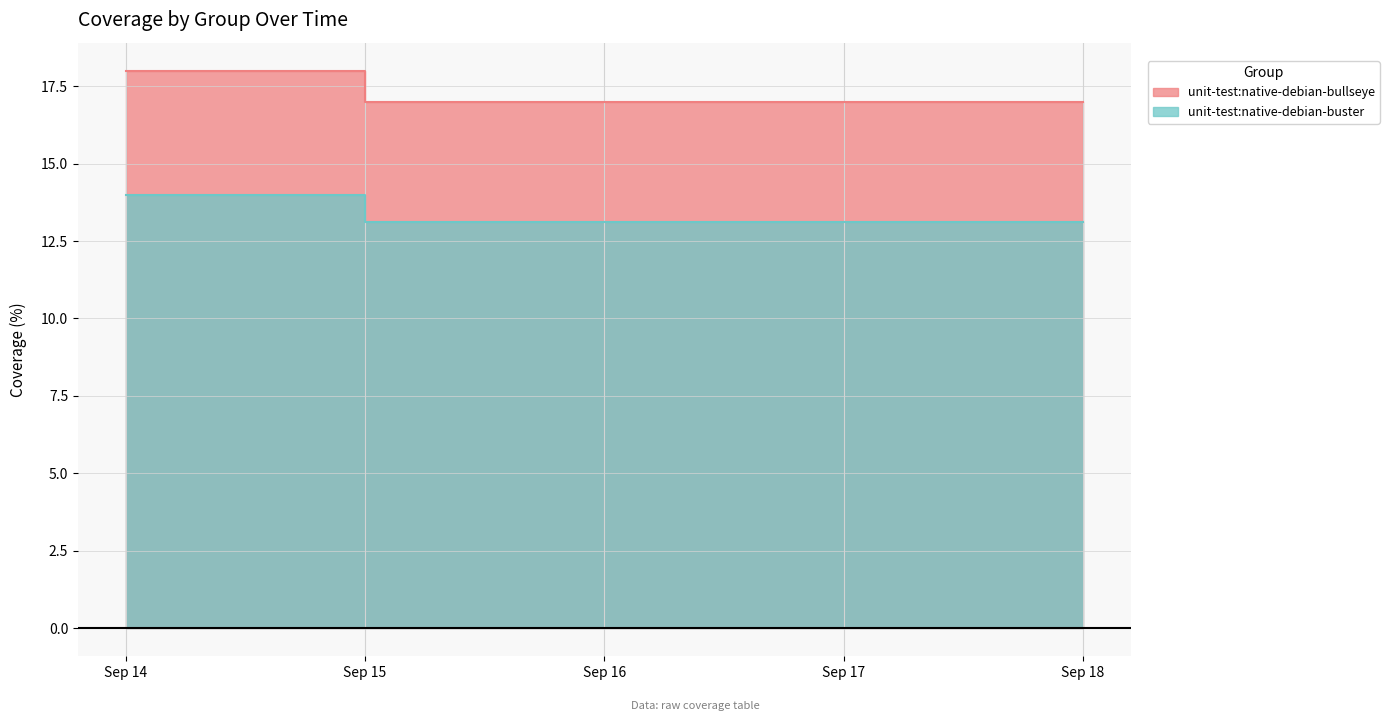

The value of unit-test:native-debian-buster at Sep 18 is 13.1. True or false?

True